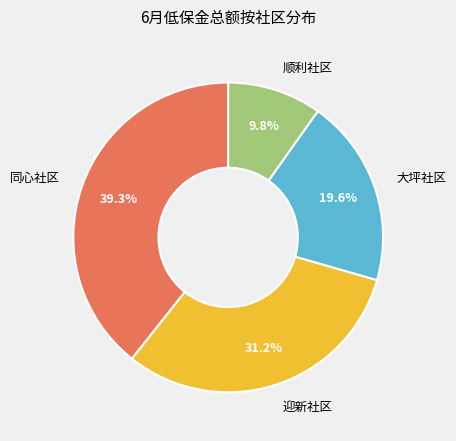

Does any single category account for the majority?

No